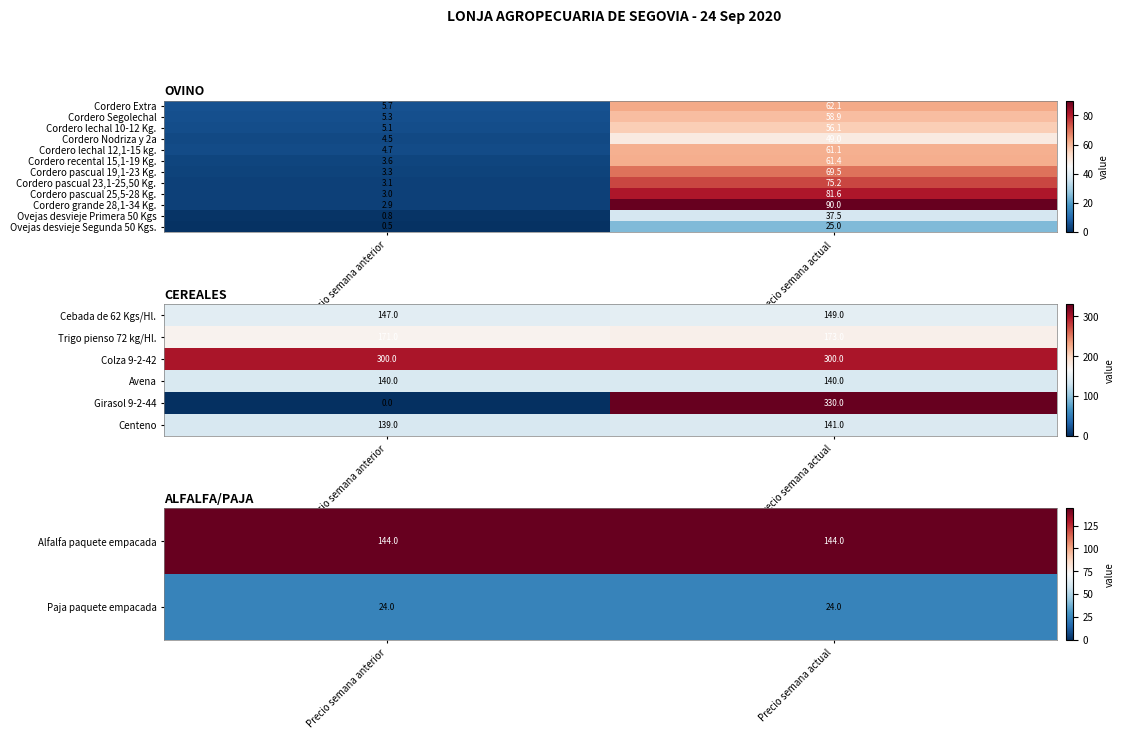

At which label does Cordero pascual 23,1-25,50 Kg. reach its minimum?

Precio semana anterior